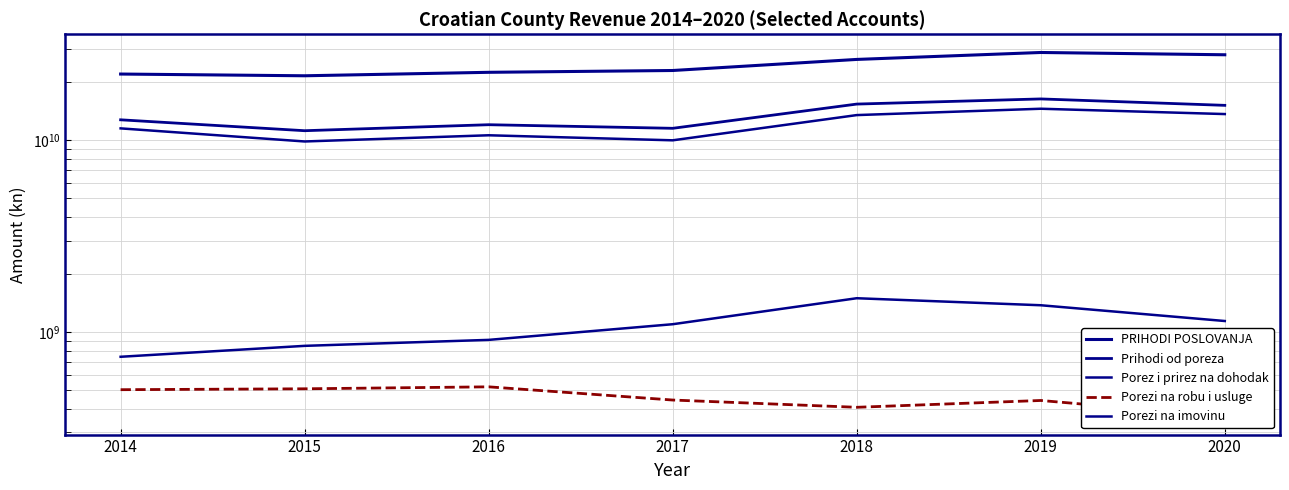

What is the value of the Prihodi od poreza point at the 7th from the left?

15187645941